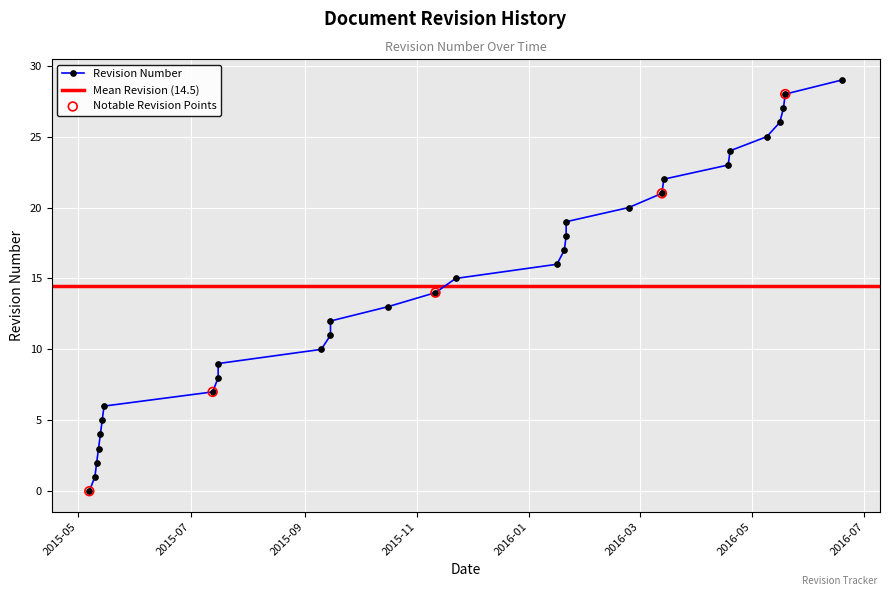

What is the ratio of the value at 2015-05-11 to the value at 2016-05-16?

0.1